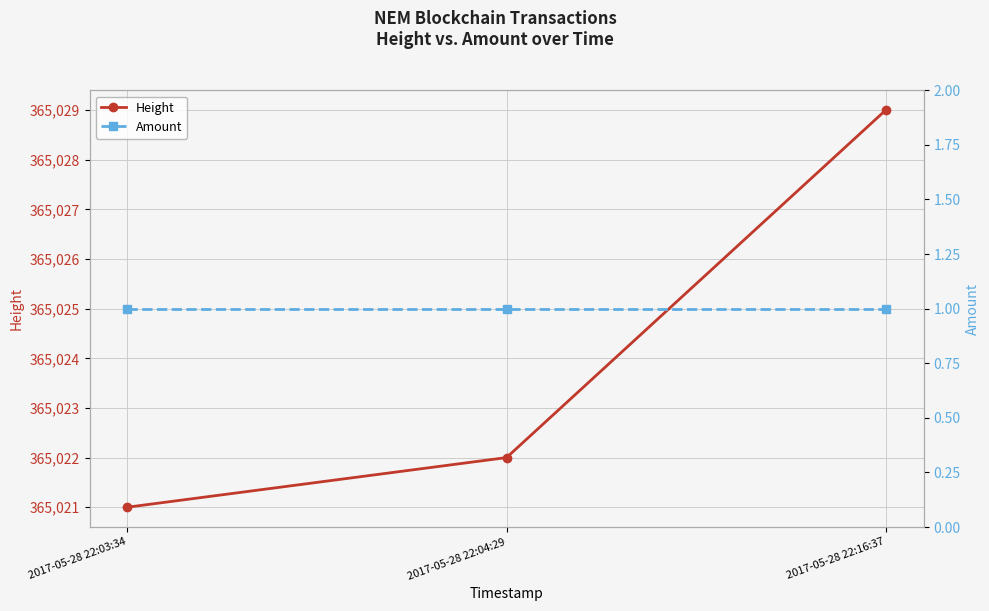

Rank the series by their maximum value, from highest to lowest.

Height, Amount